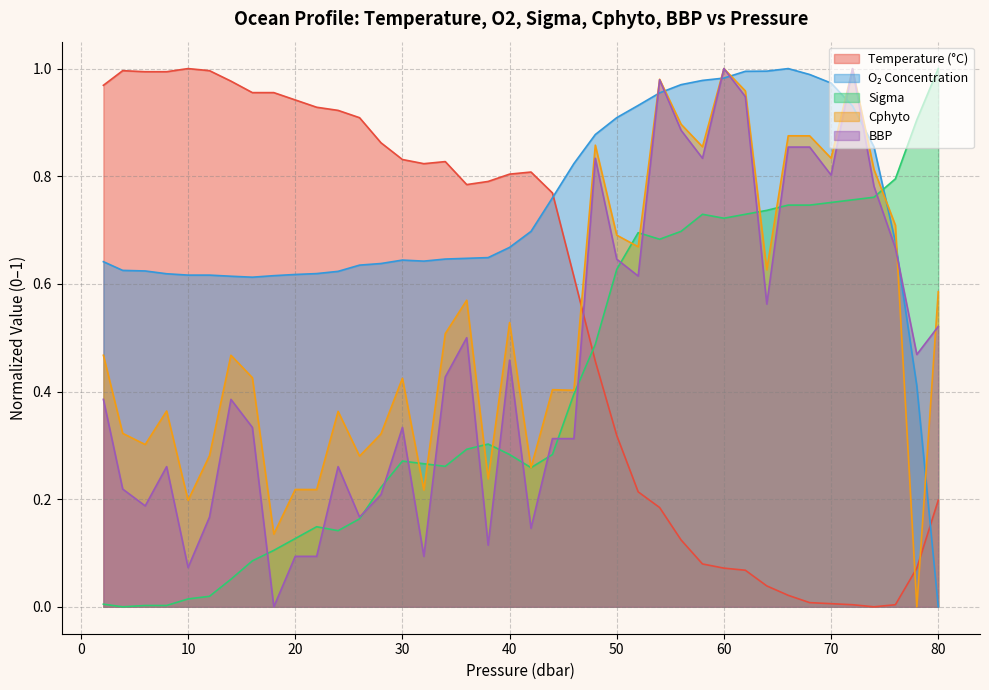

What is the difference between the maximum and minimum values in the t series?

1.0